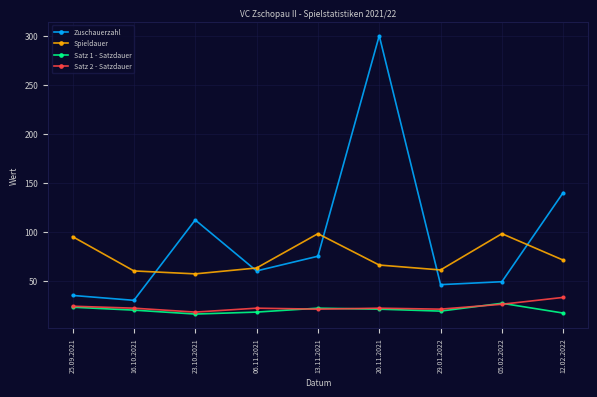

True or false: Spieldauer and Satz 2 - Satzdauer intersect in this chart.

False